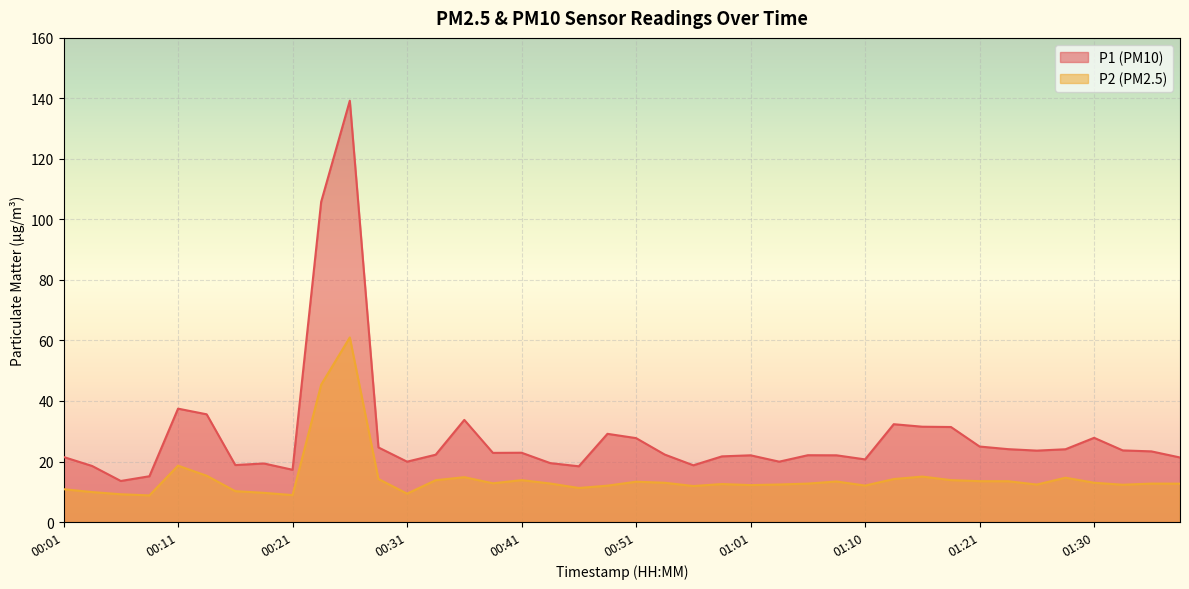

List the series in order of their overall mean, highest first.

P1 (PM10), P2 (PM2.5)